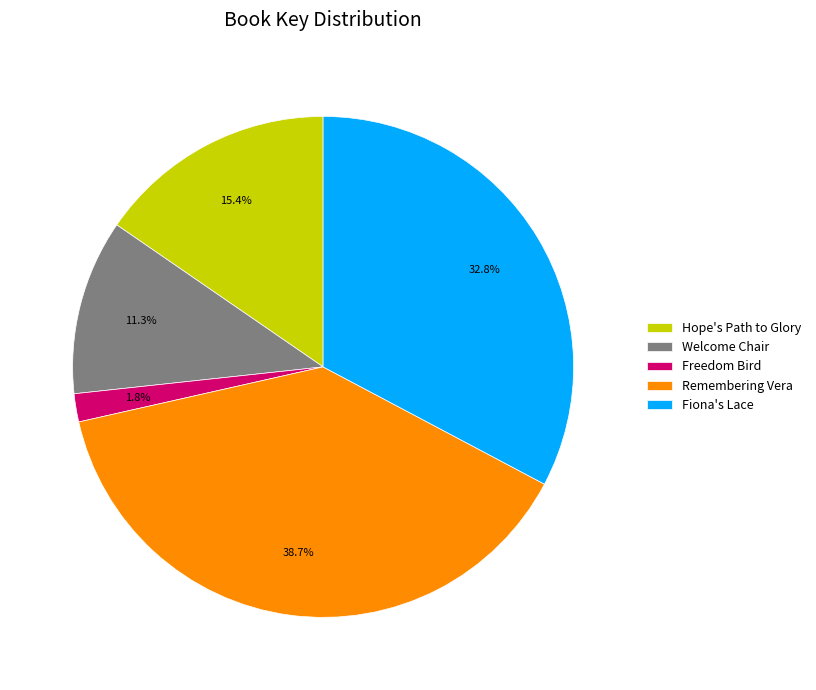

To the nearest percent, what is the difference between the largest and smallest slice percentages?

37%